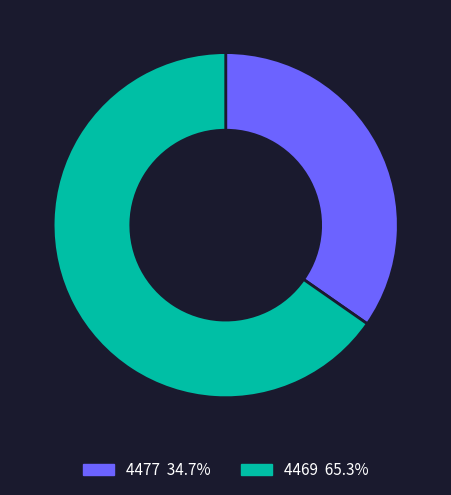

Count the number of slices in the pie.

2